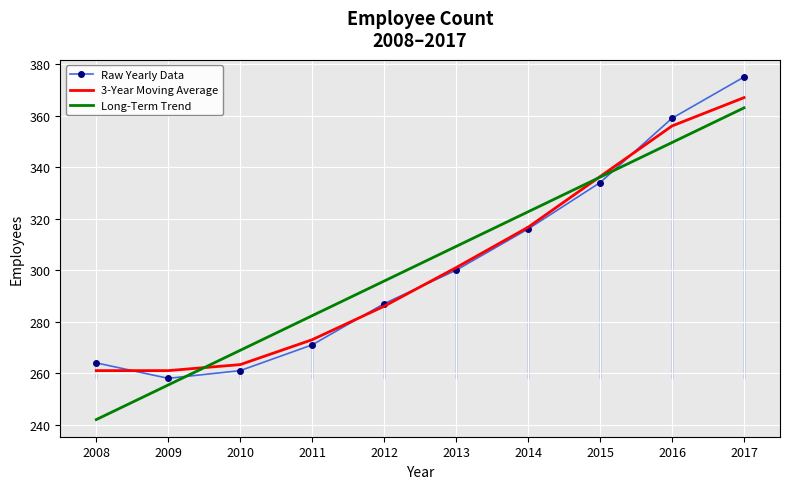

How many values in the Long-Term Trend series exceed 309?

5